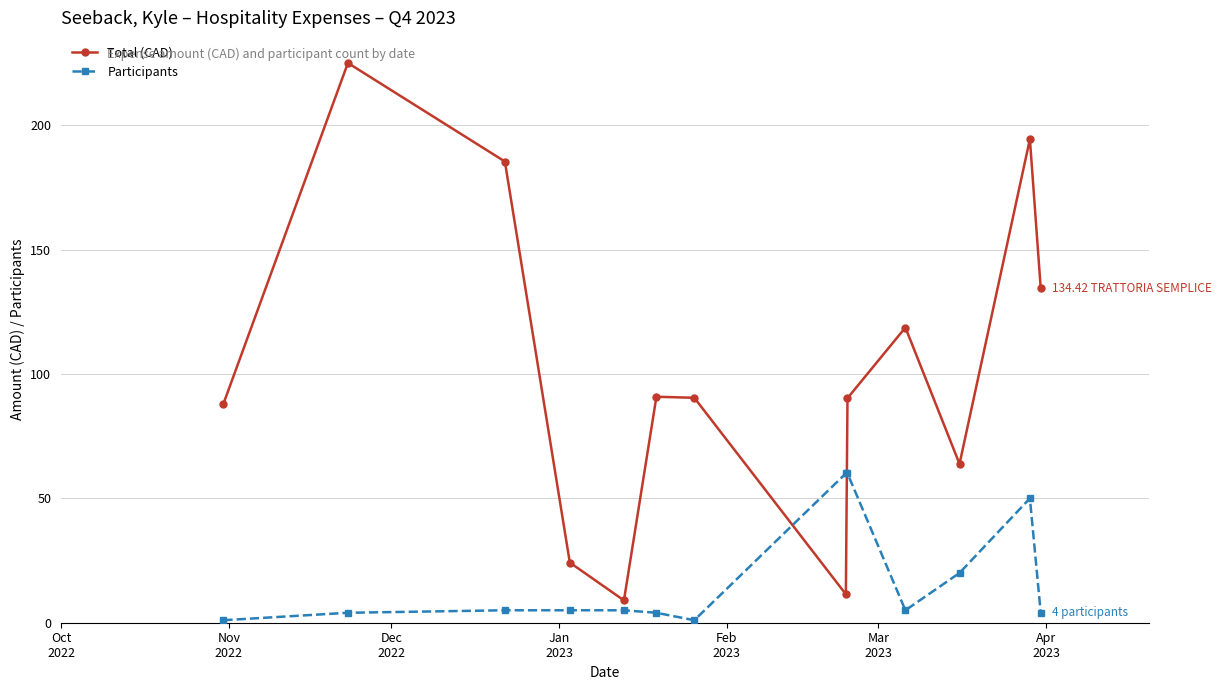

How many series are shown in this chart?

2